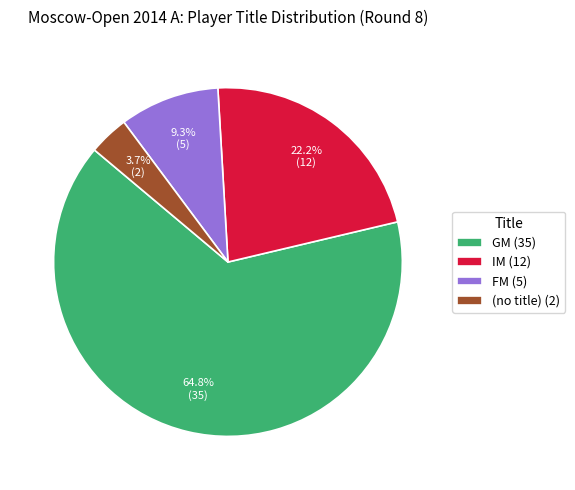

Does any single category account for the majority?

Yes